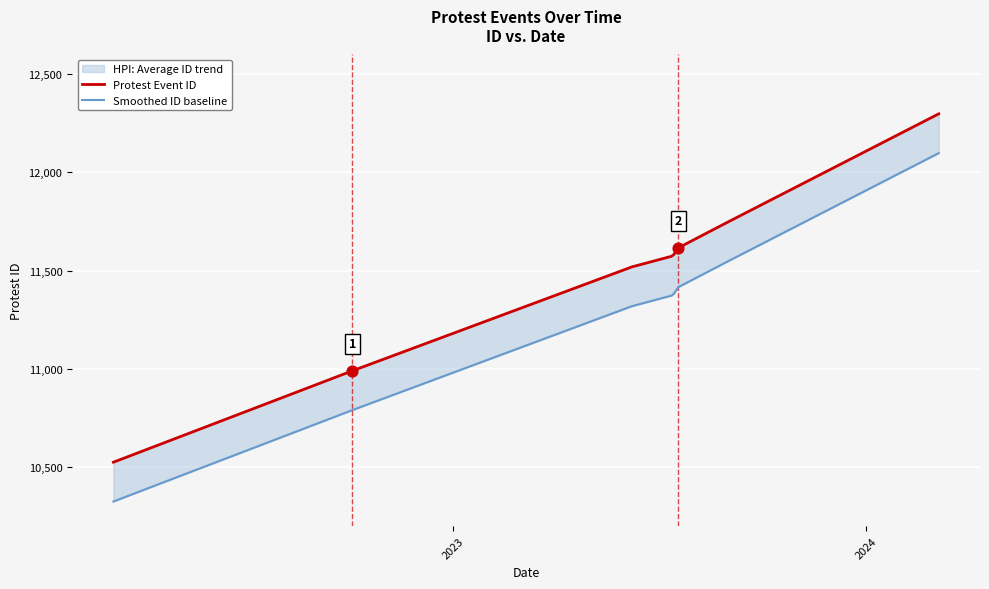

Which series has the widest spread of Y values?

Protest Event ID